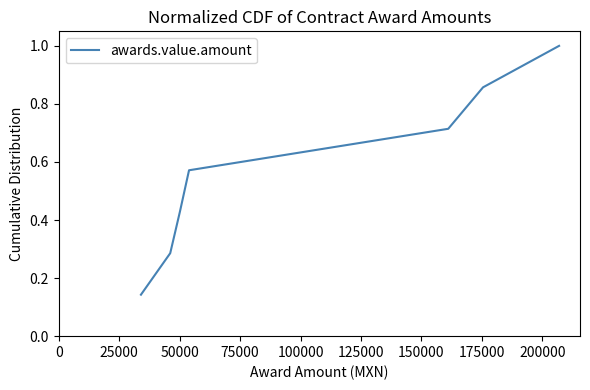

What is the sum of all values?

4.0